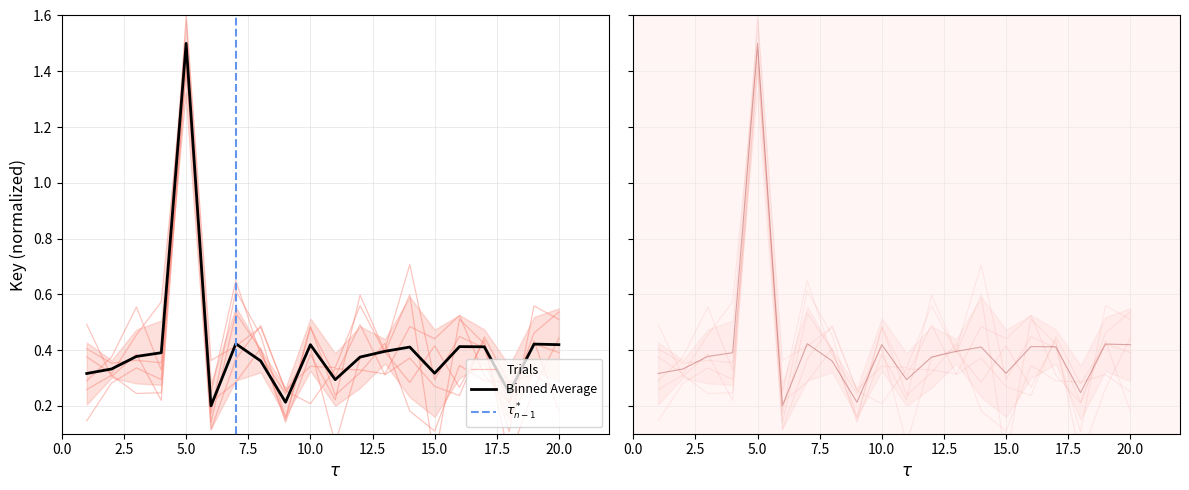

Rank the categories by value from highest to lowest.

5, 7, 19, 20, 10, 16, 17, 14, 13, 4, 3, 12, 8, 2, 15, 1, 11, 18, 9, 6